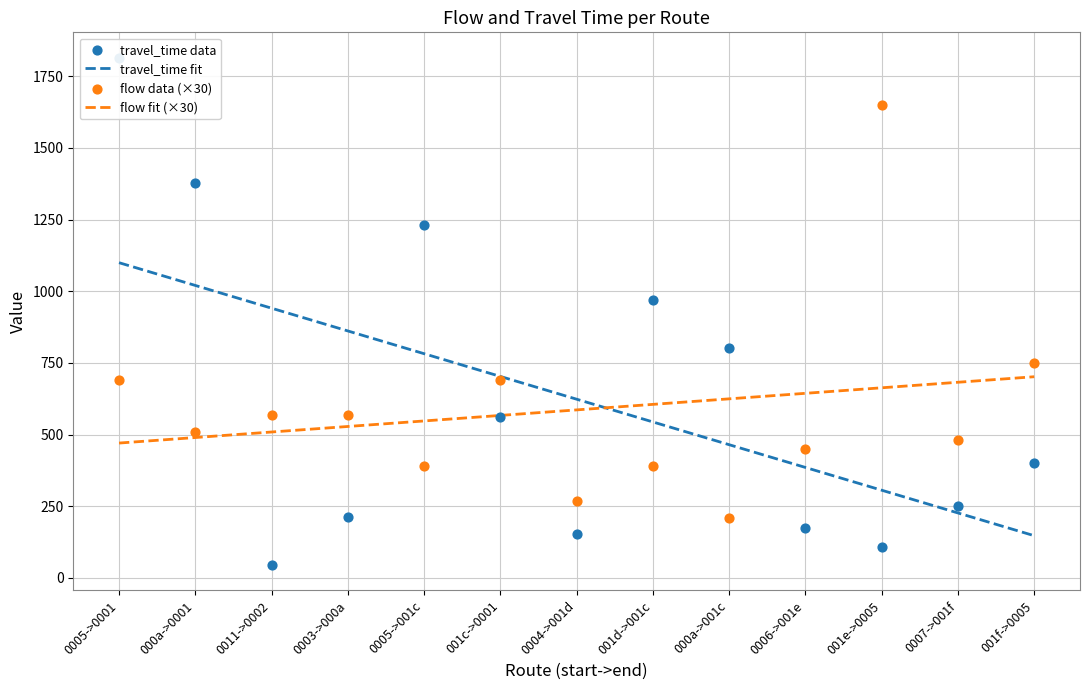

What is the maximum value for travel_time fit?

1099.8